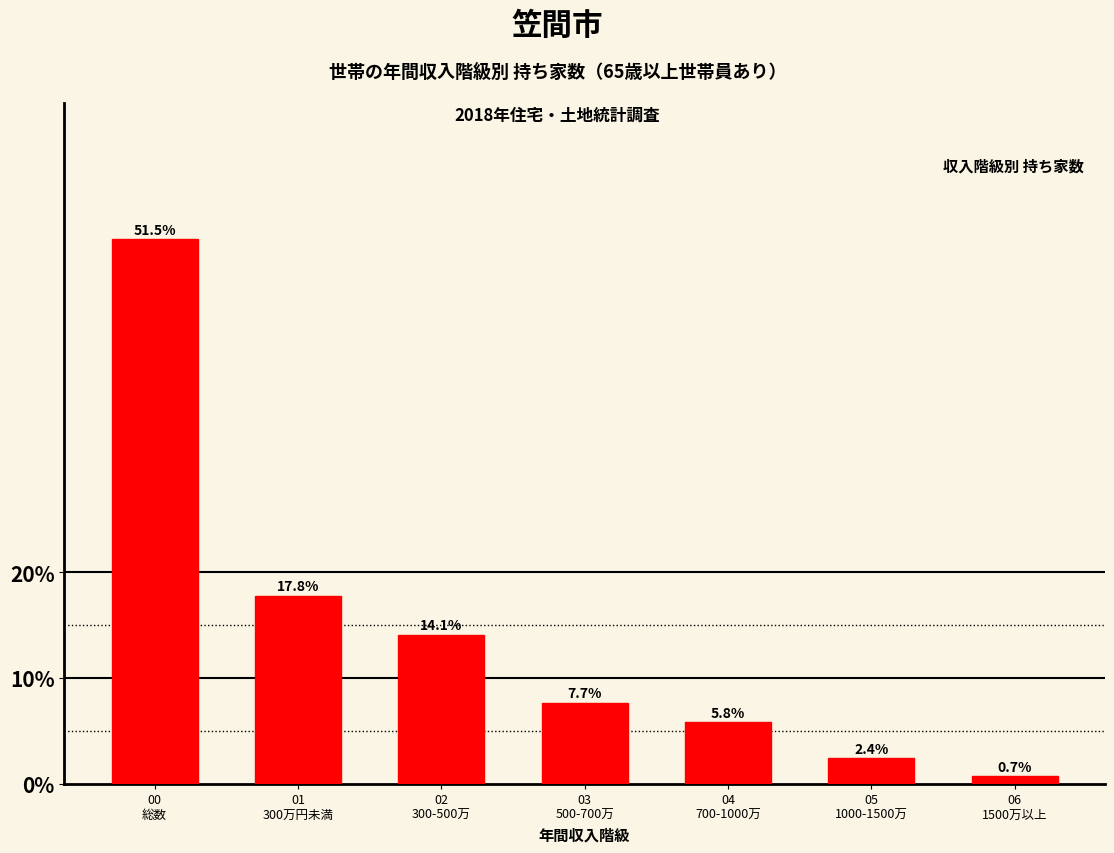

Does the chart contain any negative values?

No